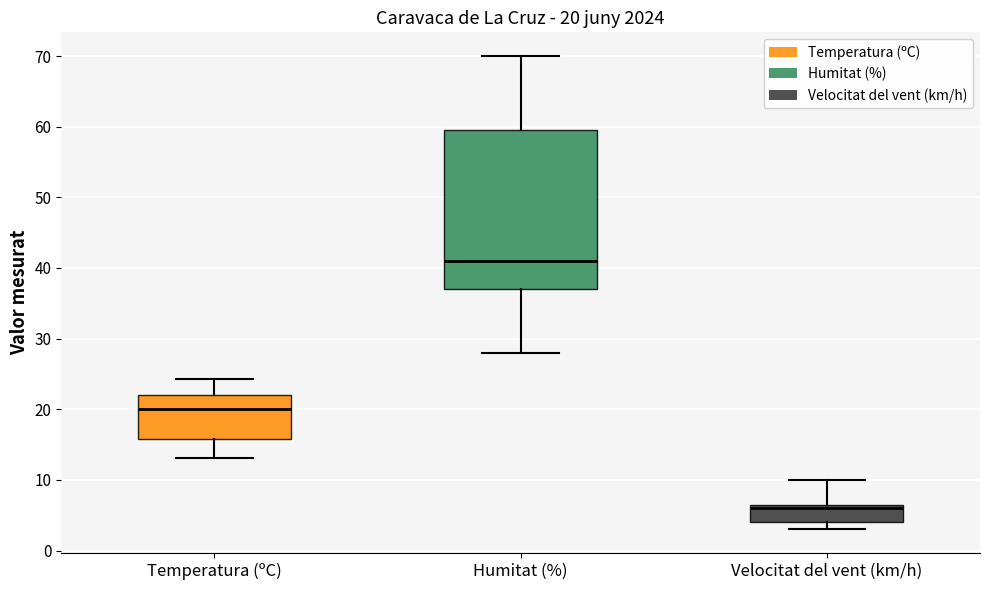

Which box has the highest median line?

Humitat (%)